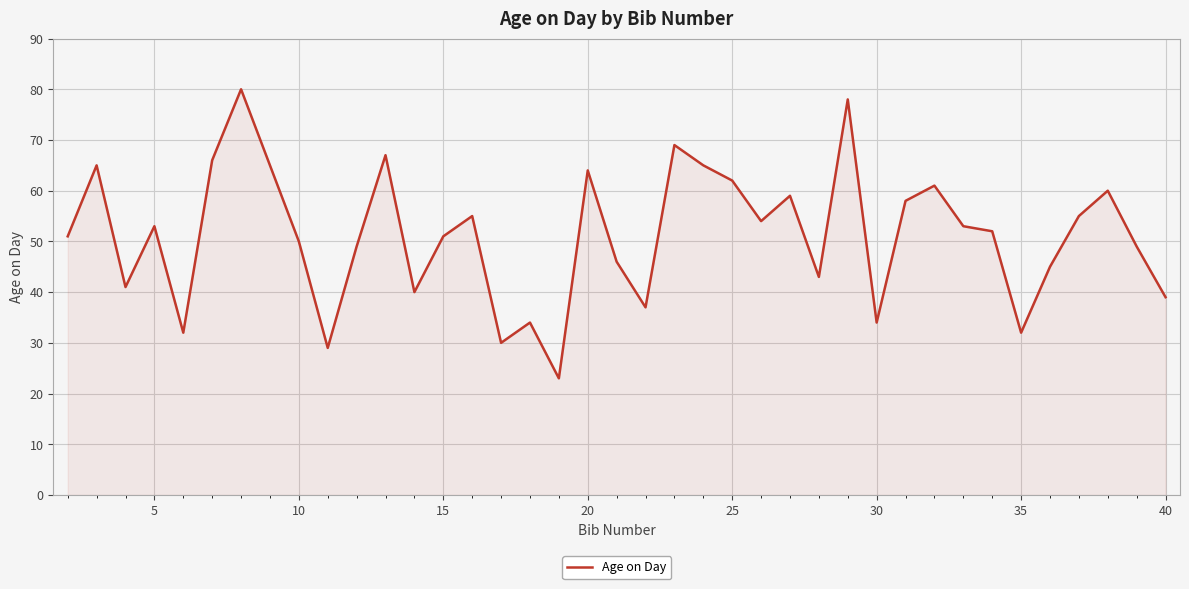

What is the maximum value shown in the chart?

80